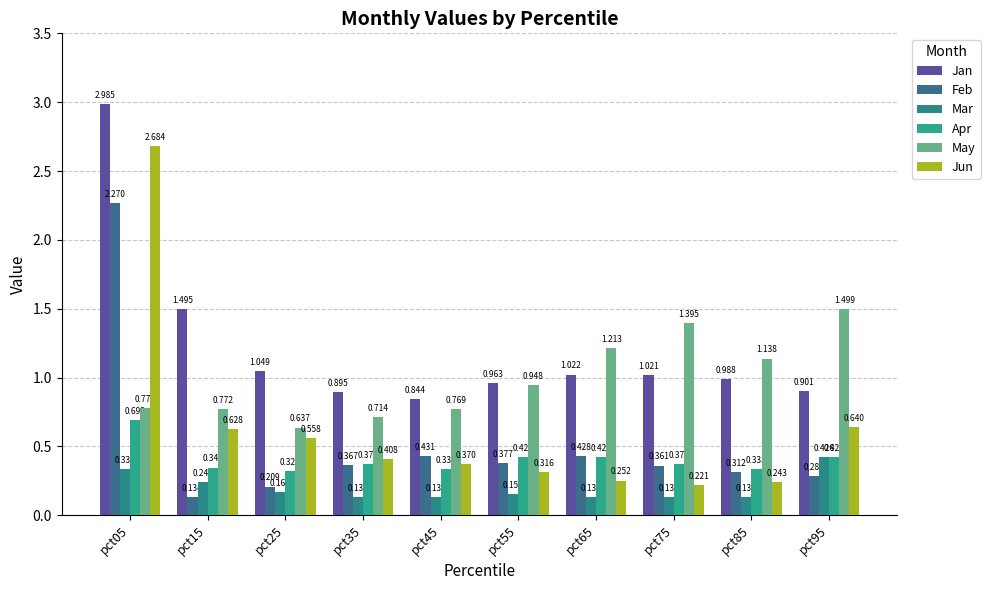

Reading left to right, what are all the values shown in this chart?

Jan: 3.0	1.5	1.0	0.9	0.8	1.0	1.0	1.0	1.0	0.9
Feb: 2.3	0.1	0.2	0.4	0.4	0.4	0.4	0.4	0.3	0.3
Mar: 0.3	0.2	0.2	0.1	0.1	0.2	0.1	0.1	0.1	0.4
Apr: 0.7	0.3	0.3	0.4	0.3	0.4	0.4	0.4	0.3	0.4
May: 0.8	0.8	0.6	0.7	0.8	0.9	1.2	1.4	1.1	1.5
Jun: 2.7	0.6	0.6	0.4	0.4	0.3	0.3	0.2	0.2	0.6